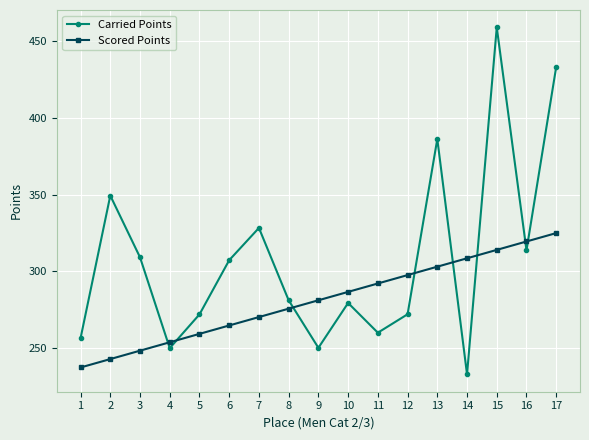

The value of Scored Points at 2 is 242.7. True or false?

True